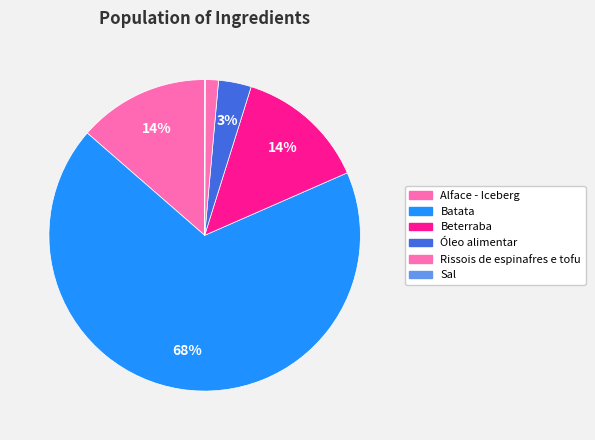

To the nearest percent, what portion does Óleo alimentar represent?

3%